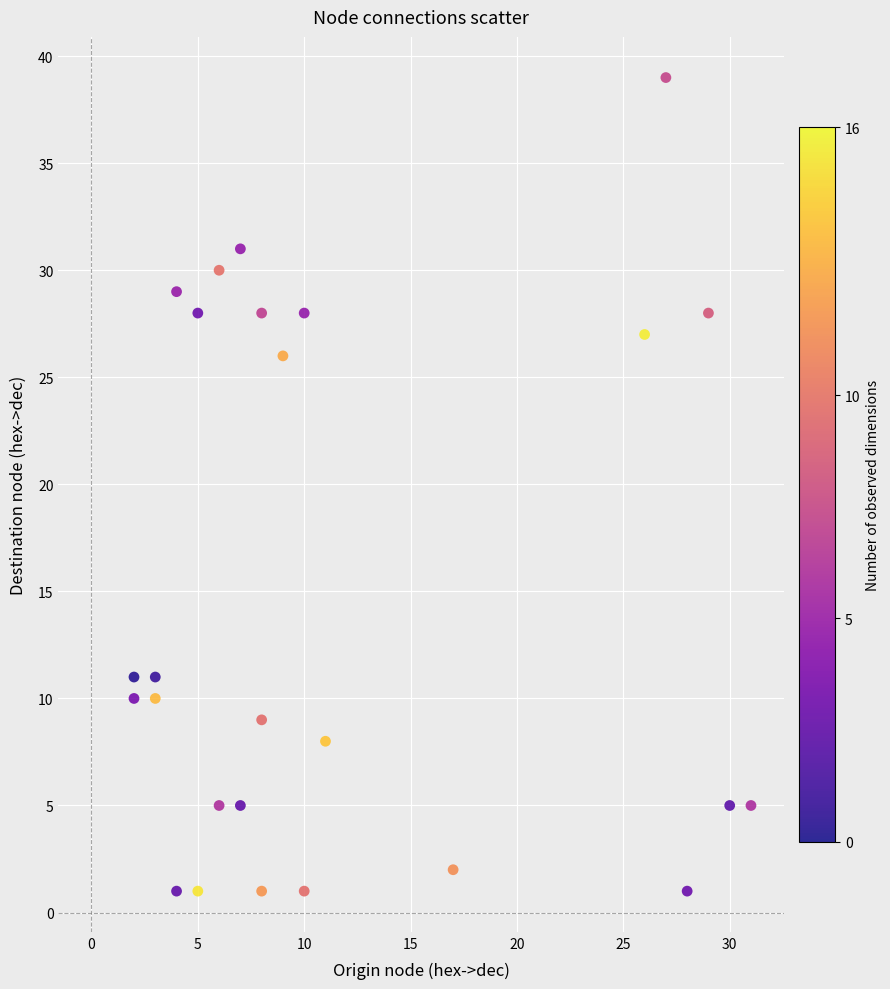

What is the range of X values (max minus min)?

29